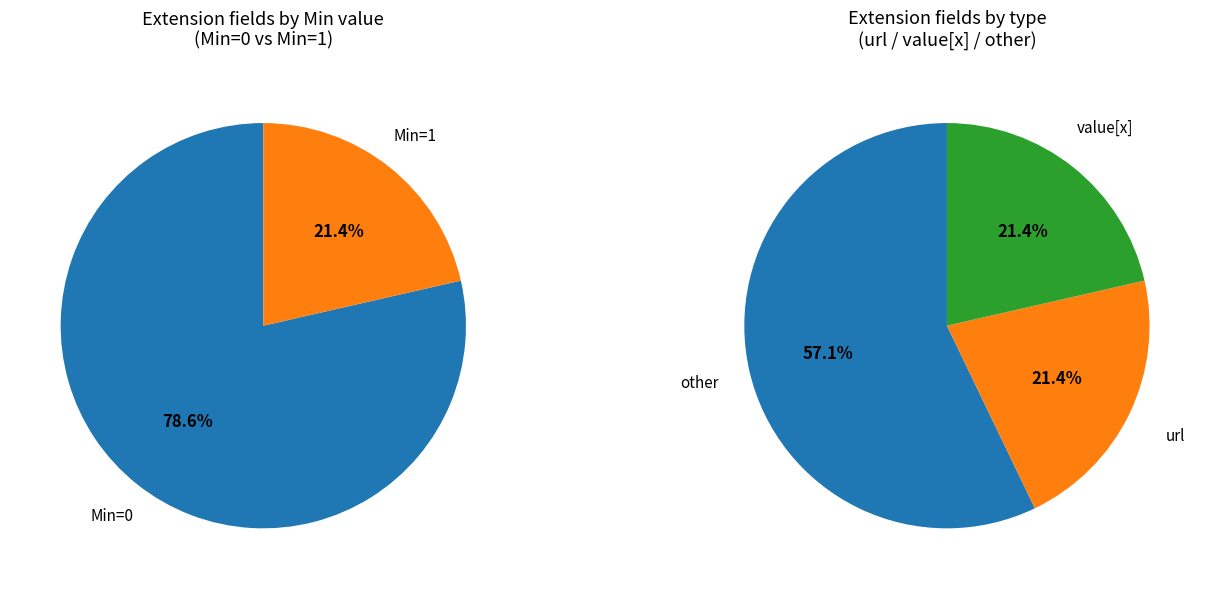

True or false: Extension.extension:CustomerJourneyName.extension accounts for 6% of the total.

False